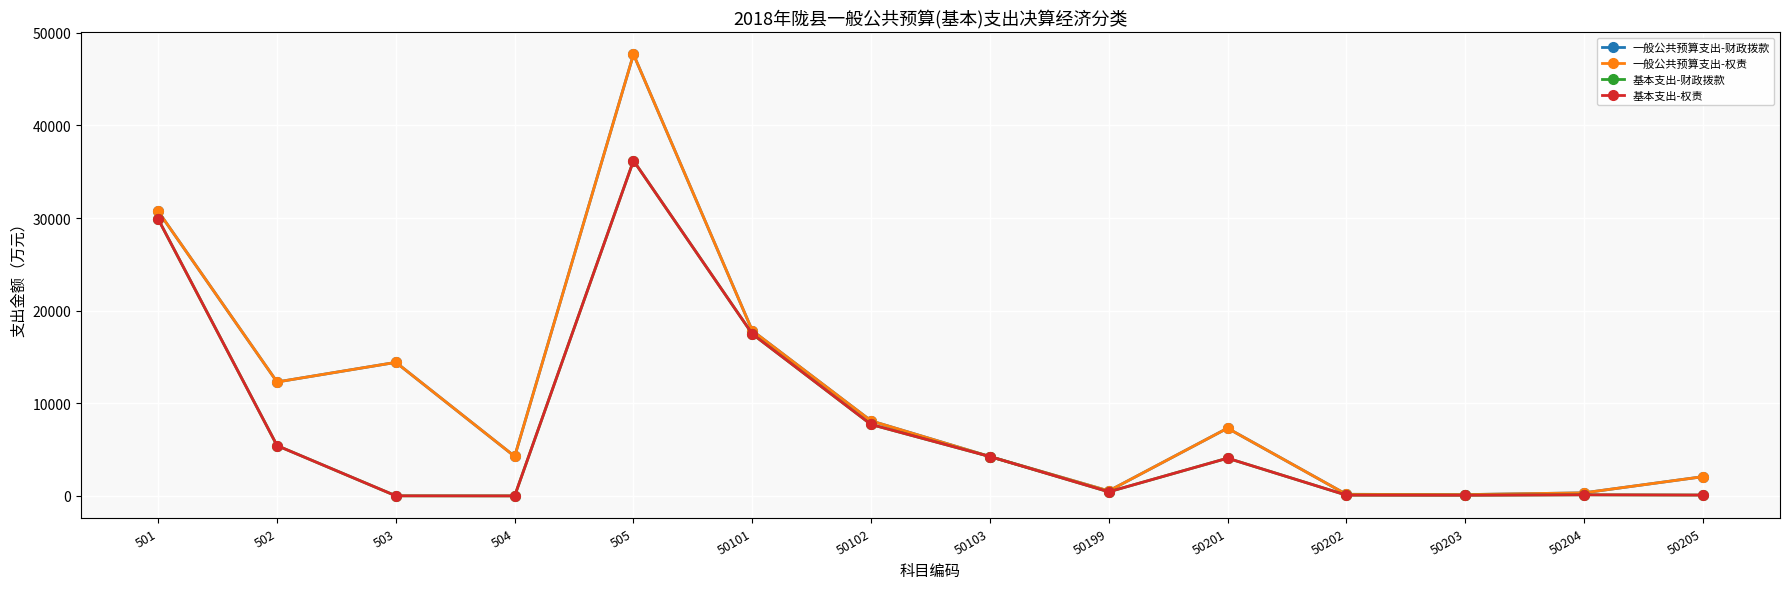

Which has a higher value, 504 or 502?

502